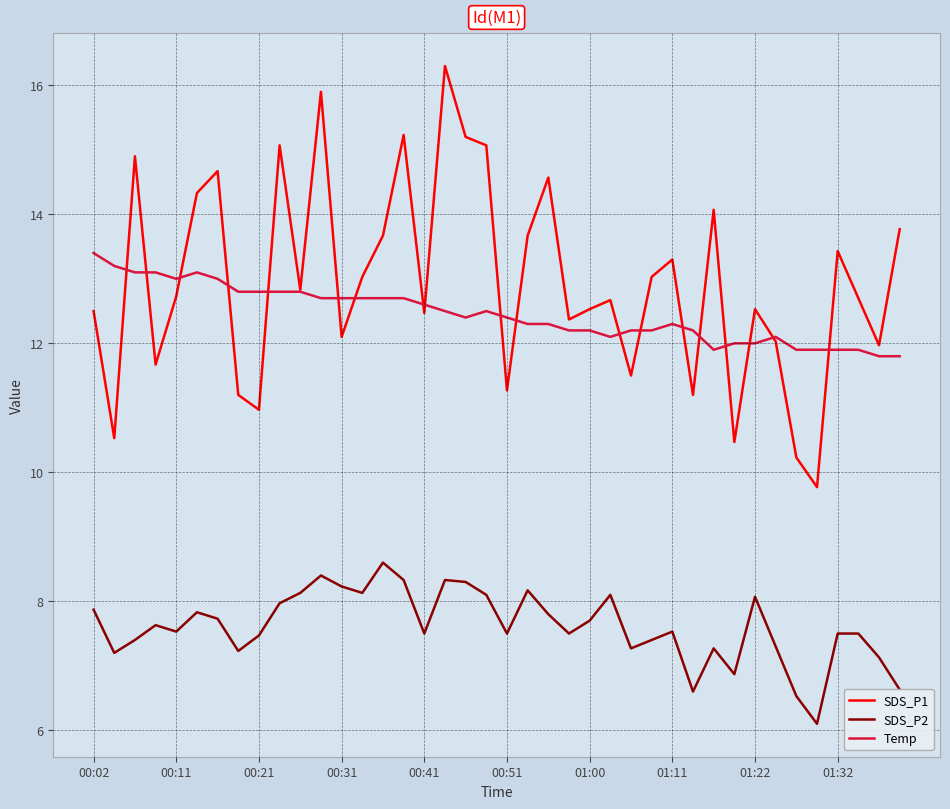

What are all the series names shown in the legend?

SDS_P1, SDS_P2, Temp